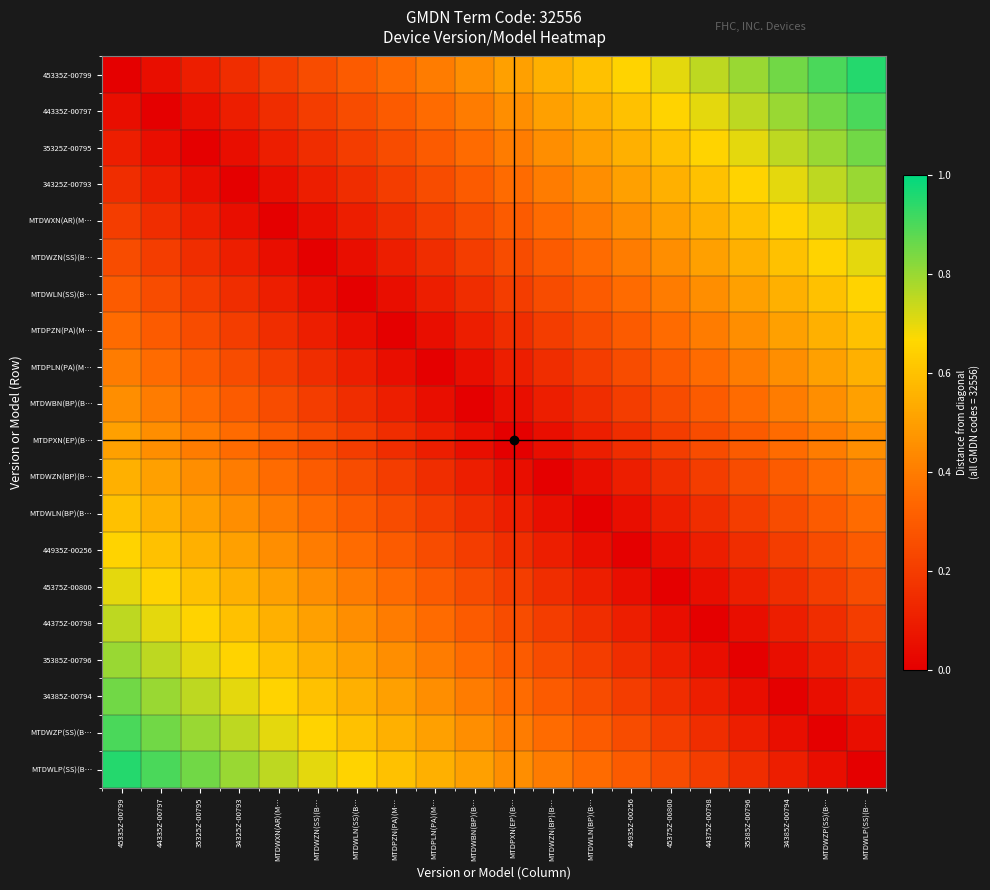

Rank the series at MTDPXN(EP)(B… from lowest to highest value.

MTDPXN(EP)(B…, MTDWBN(BP)(B…, MTDWZN(BP)(B…, MTDPLN(PA)(M…, MTDWLN(BP)(B…, MTDPZN(PA)(M…, 44935Z-00256, MTDWLN(SS)(B…, 45375Z-00800, MTDWZN(SS)(B…, 44375Z-00798, MTDWXN(AR)(M…, 35385Z-00796, 34325Z-00793, 34385Z-00794, 35325Z-00795, MTDWZP(SS)(B…, 44335Z-00797, MTDWLP(SS)(B…, 45335Z-00799